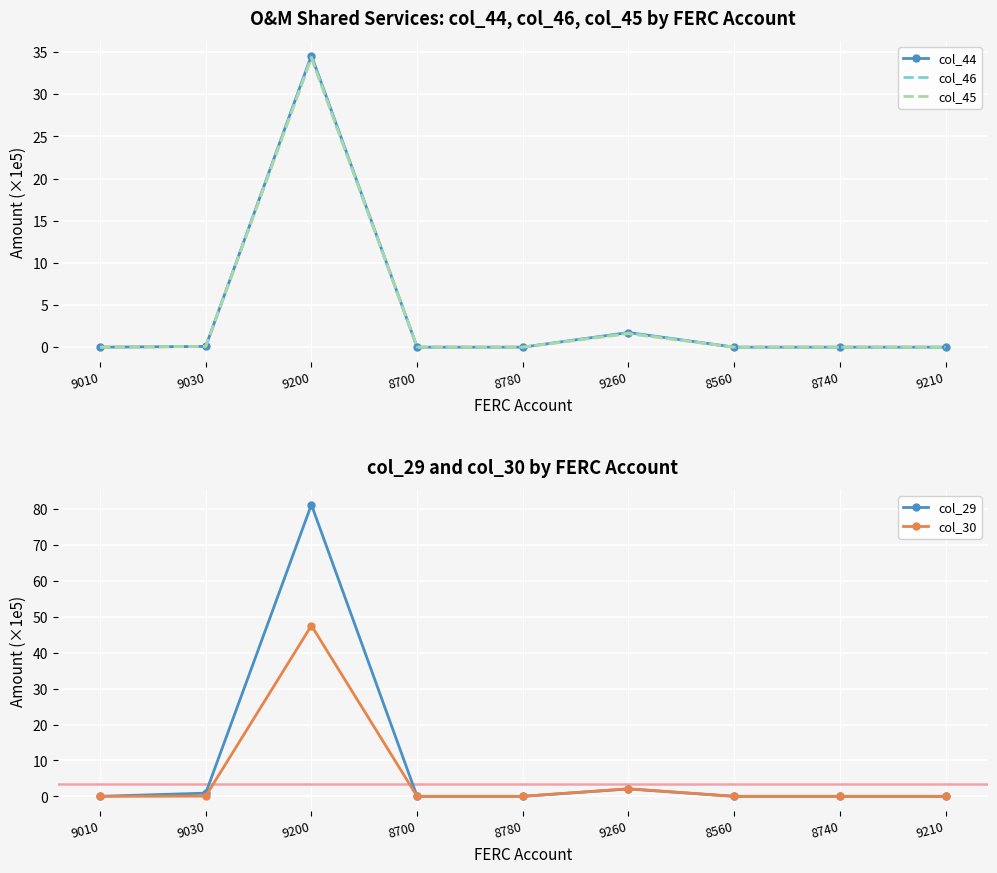

What is the label of the 6th point from the right?

8700